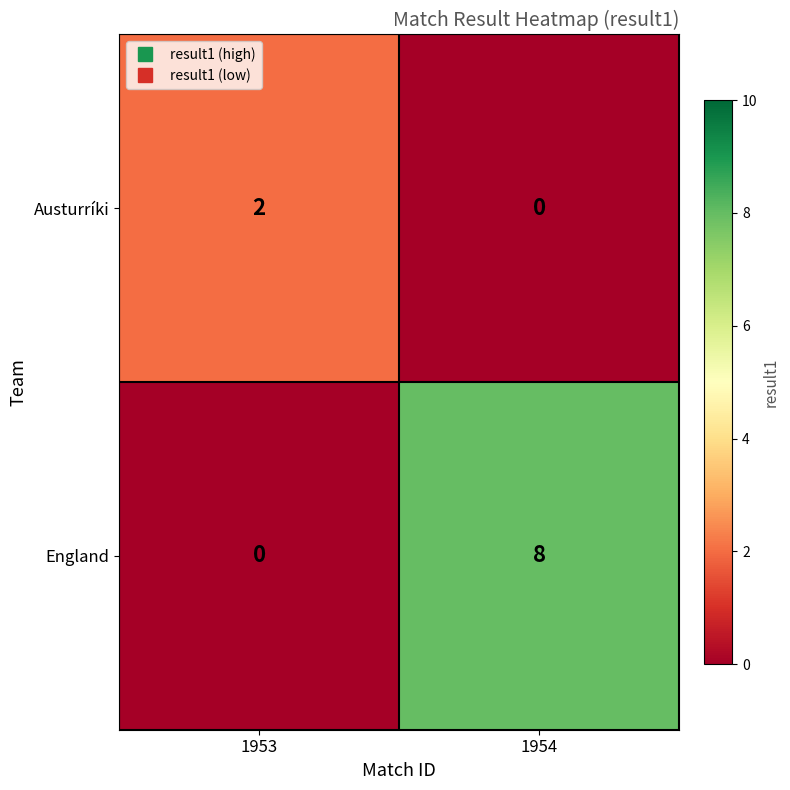

Reading right to left, transcribe all the data shown in this chart.

Austurríki: 1954=0	1953=2
England: 1954=8	1953=0